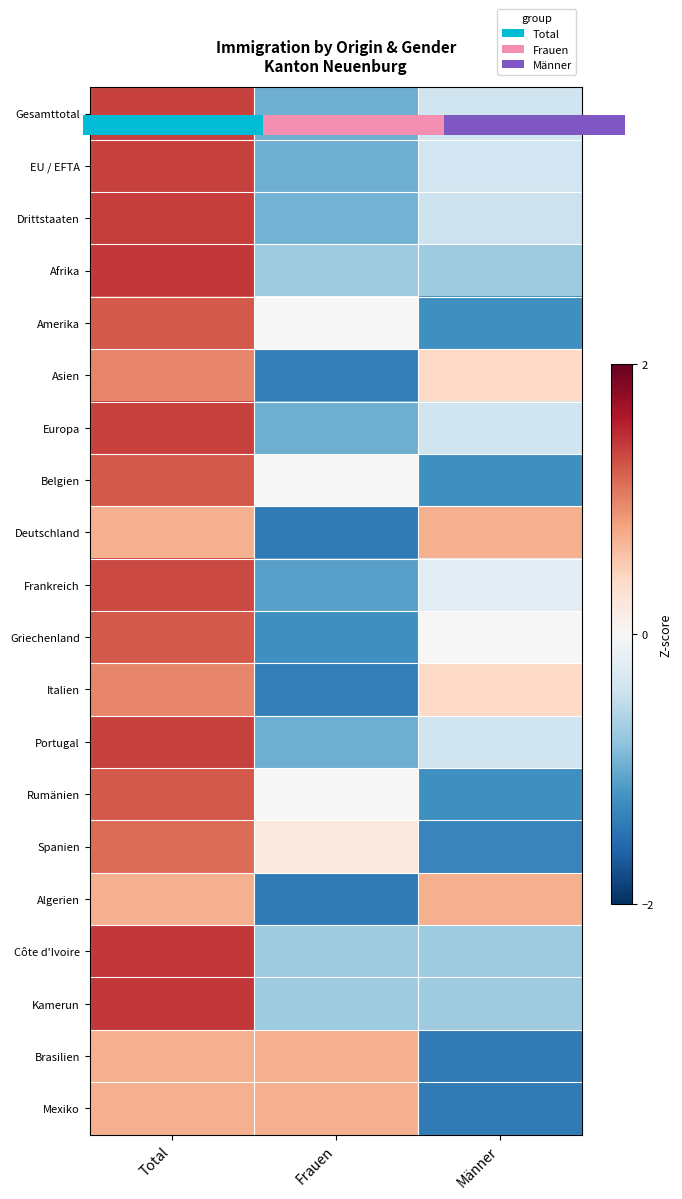

How many data points in Drittstaaten are less than 0?

2